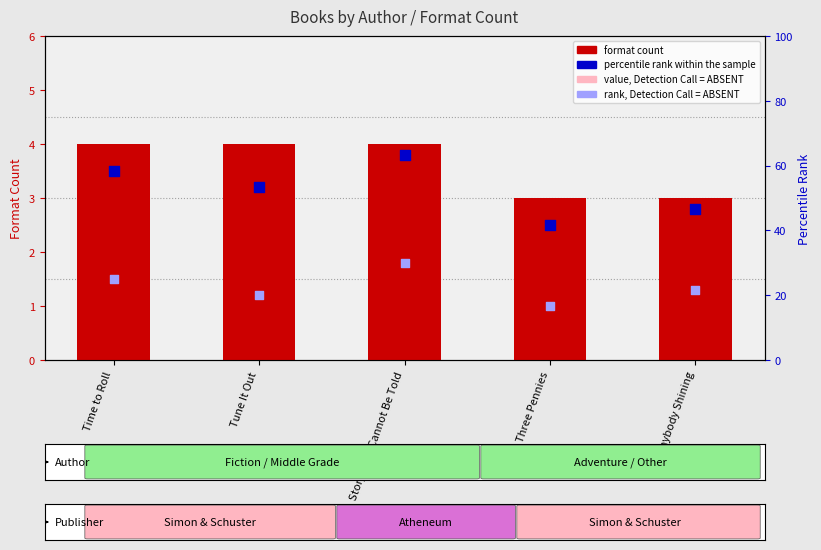

Which series contains the lowest Y value?

rank, Detection Call = ABSENT